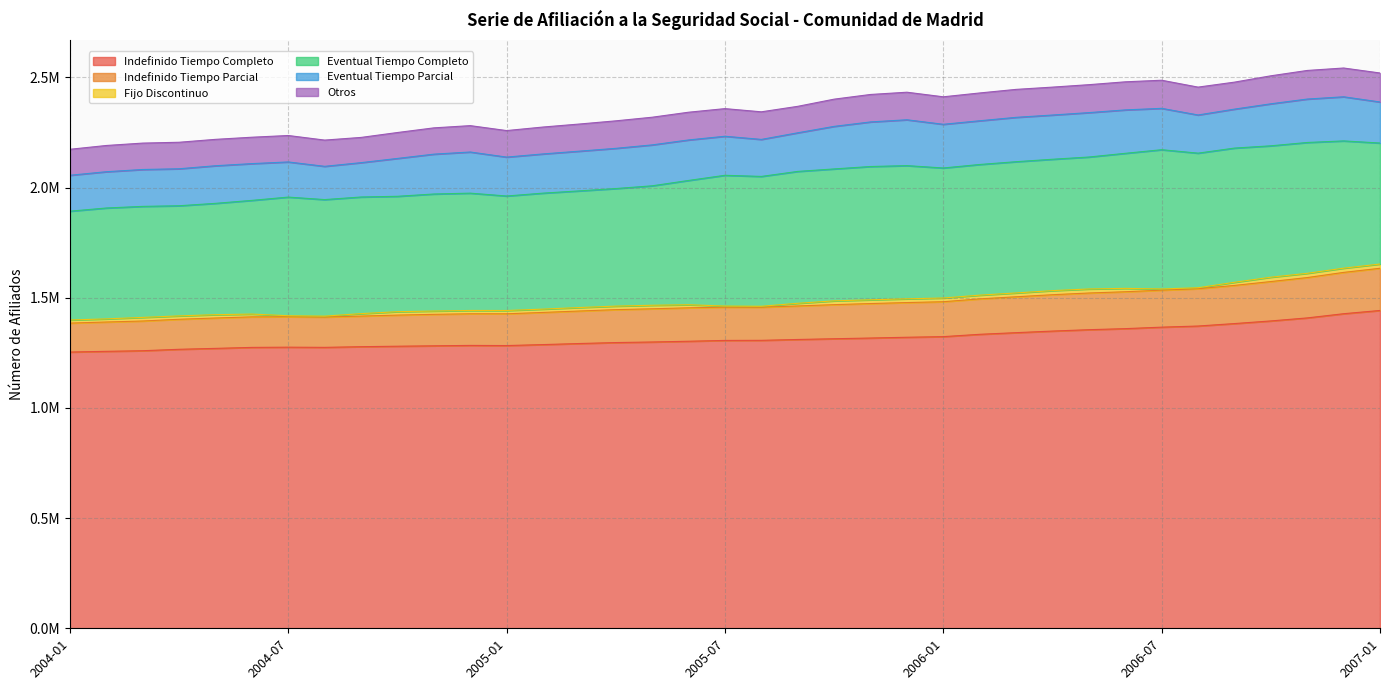

How many data points in Fijo Discontinuo are above 15300?

19